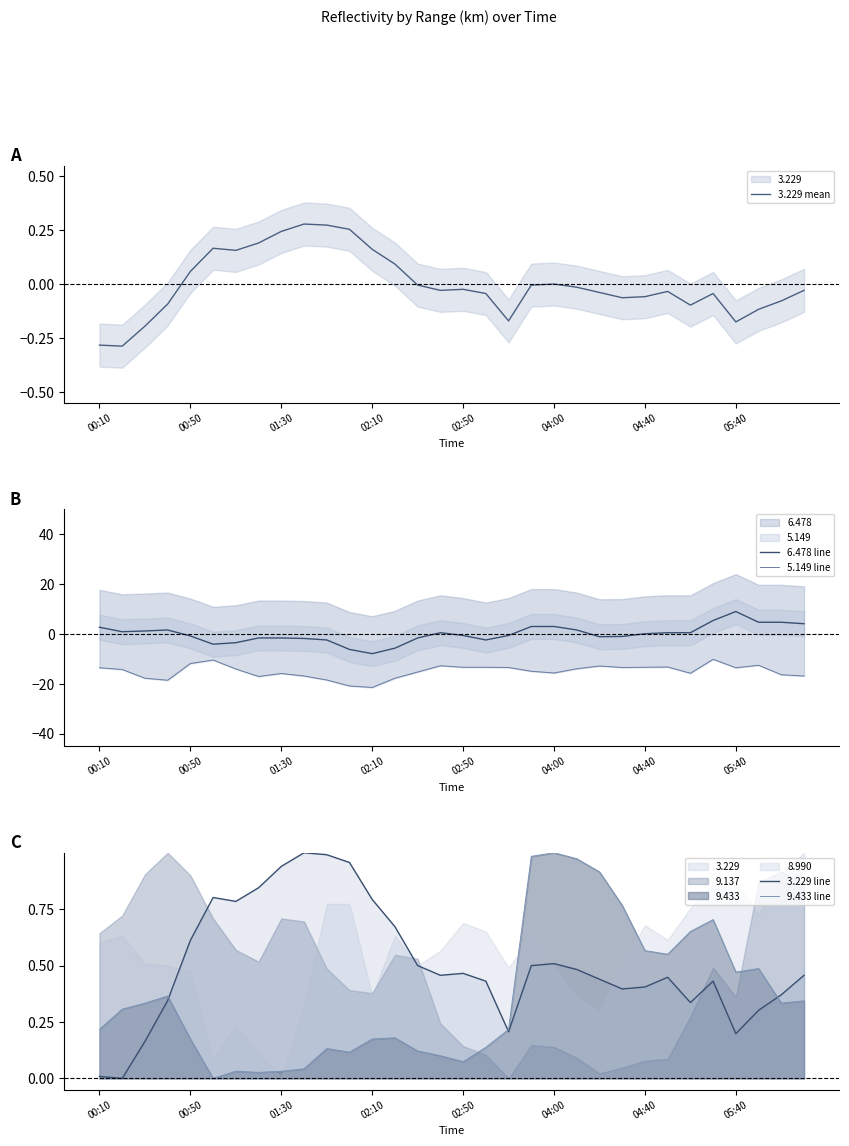

Which category has the highest value in the 6.478 line series?

05:40